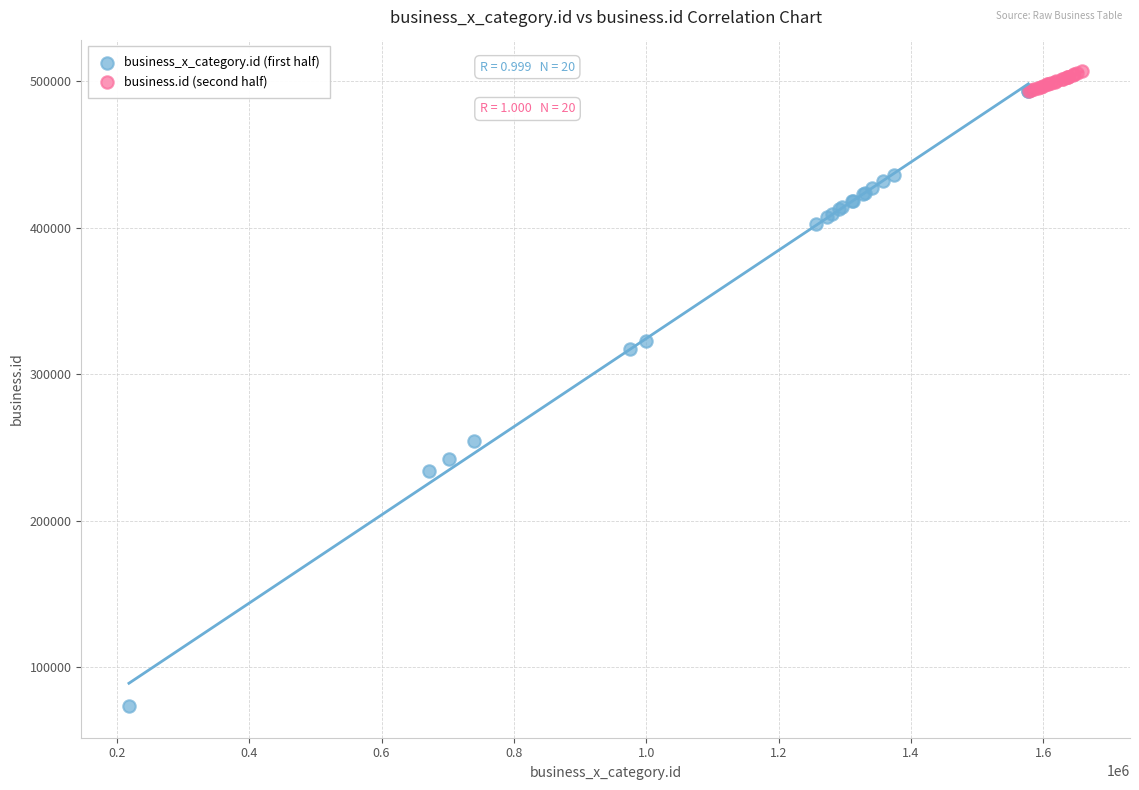

Which series reaches the minimum Y coordinate?

business_x_category.id (first half)